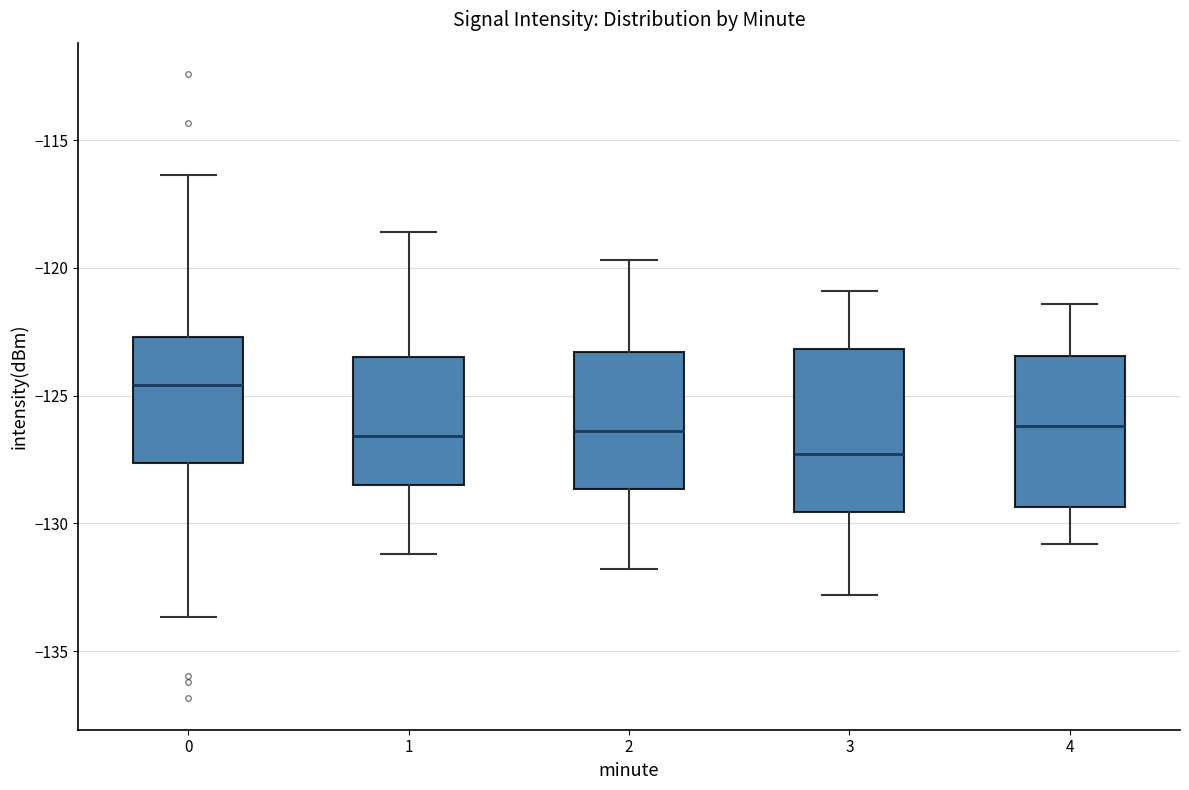

Comparing the boxes themselves (not the whiskers), which one is the tallest?

3